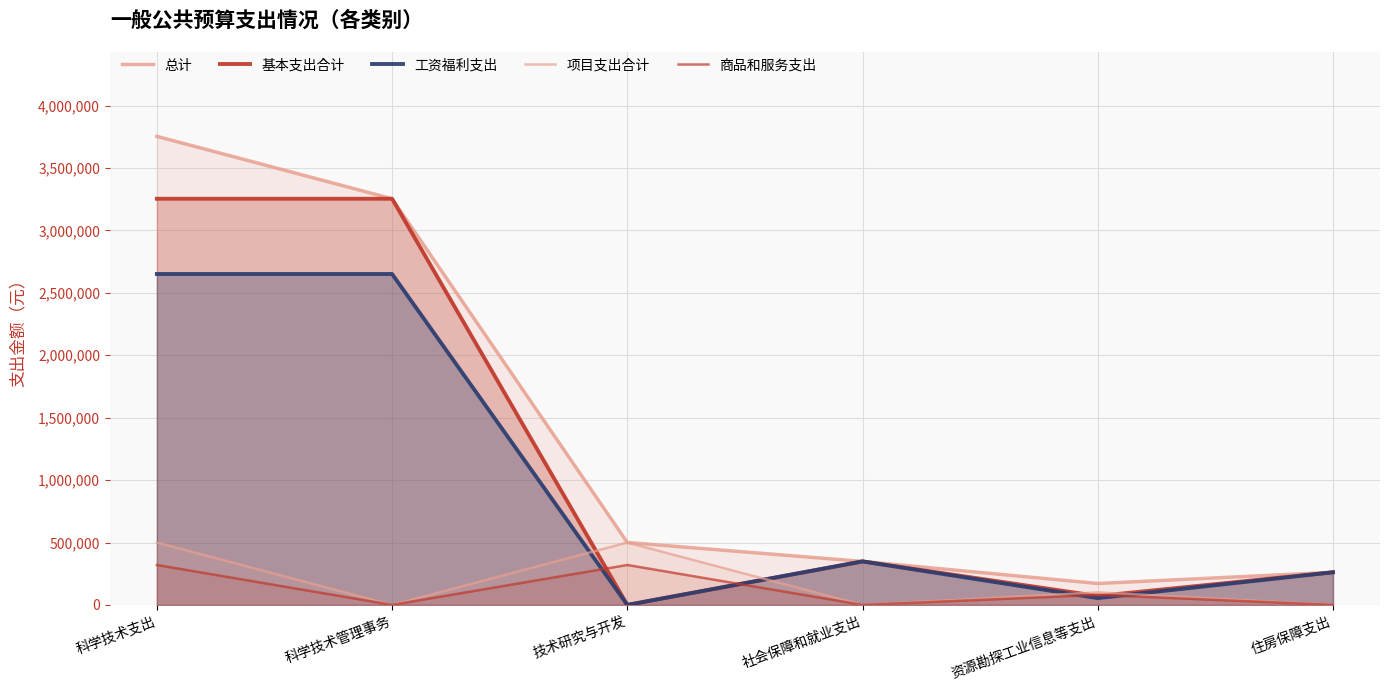

Reading left to right, list all the values displayed in this chart.

总计: 科学技术支出=3754012.2	科学技术管理事务=3254012.2	技术研究与开发=500000.0	社会保障和就业支出=348608.3	资源勘探工业信息等支出=171716.0	住房保障支出=261456.2
基本支出合计: 科学技术支出=3254012.2	科学技术管理事务=3254012.2	技术研究与开发=0.0	社会保障和就业支出=348608.3	资源勘探工业信息等支出=71716.0	住房保障支出=261456.2
工资福利支出: 科学技术支出=2651292.2	科学技术管理事务=2651292.2	技术研究与开发=0.0	社会保障和就业支出=348608.3	资源勘探工业信息等支出=54516.0	住房保障支出=261456.2
项目支出合计: 科学技术支出=500000.0	科学技术管理事务=0.0	技术研究与开发=500000.0	社会保障和就业支出=0.0	资源勘探工业信息等支出=100000.0	住房保障支出=0.0
商品和服务支出: 科学技术支出=320000.0	科学技术管理事务=0.0	技术研究与开发=320000.0	社会保障和就业支出=0.0	资源勘探工业信息等支出=80000.0	住房保障支出=0.0